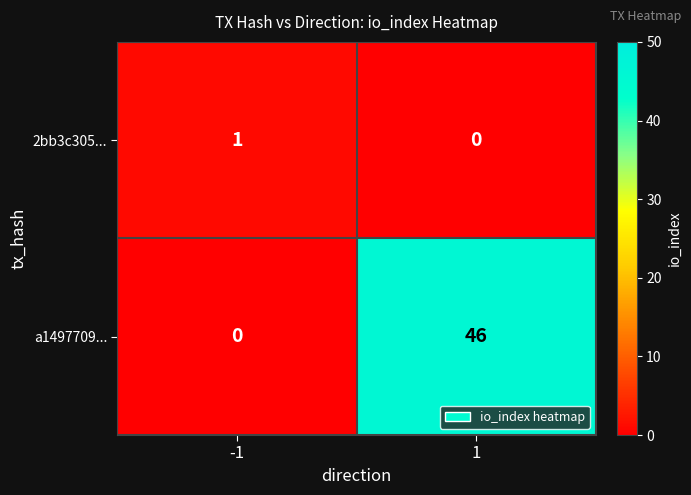

Count the number of categories in the chart.

2